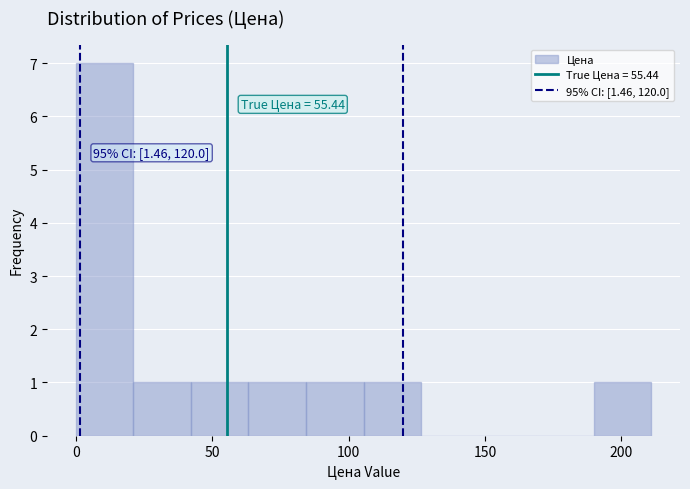

Which range on the x-axis has the tallest bar?

0 to 20